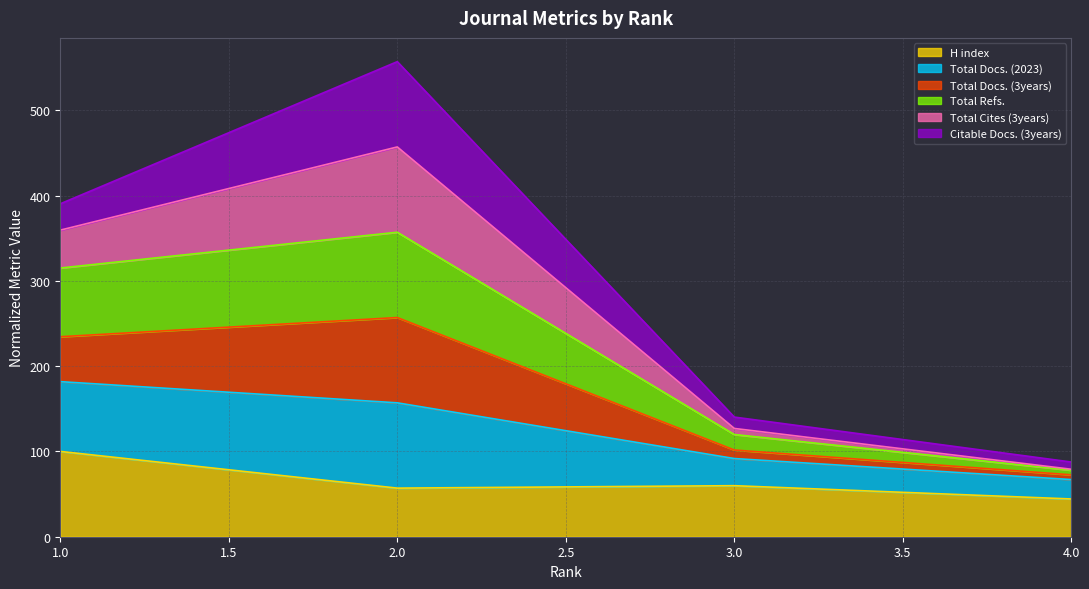

List the labels in order of Total Refs. value, smallest first.

4, 3, 1, 2